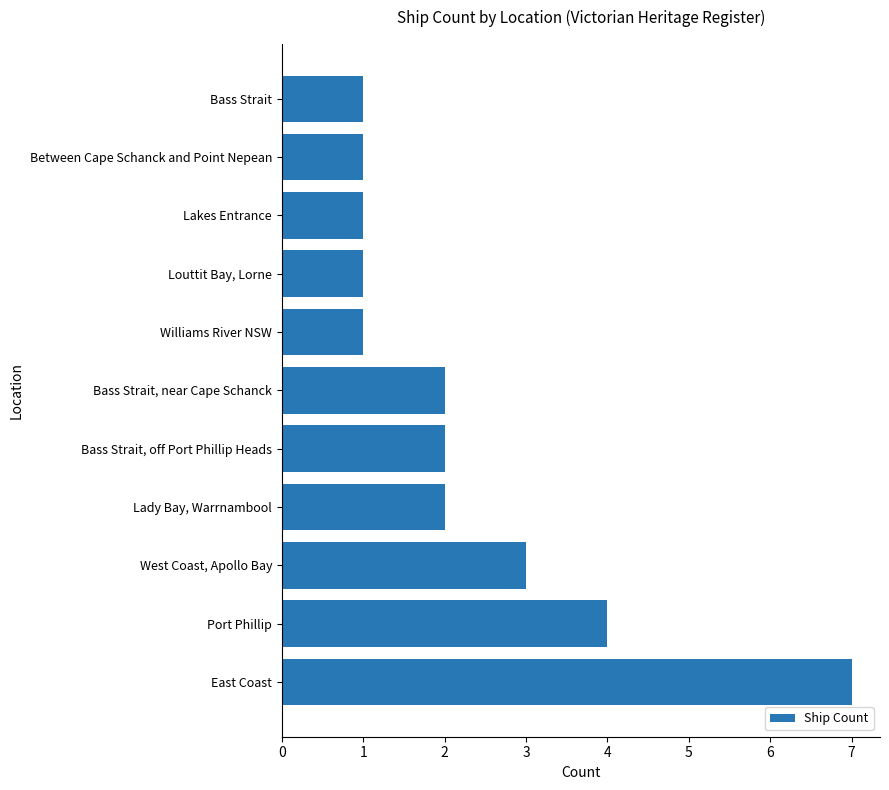

What is the smallest value displayed?

1